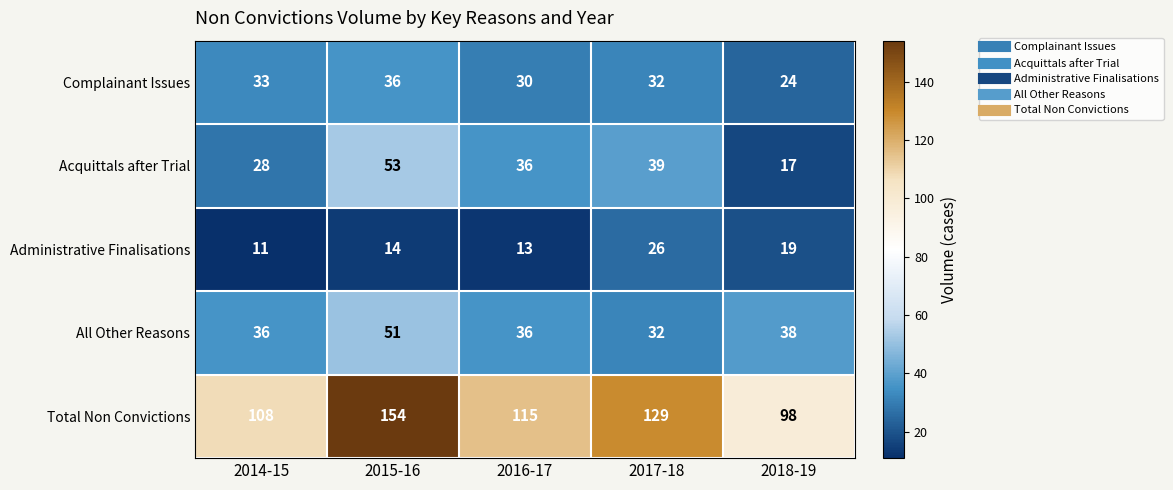

List the series in order of their peak value, highest first.

Total Non Convictions, Acquittals after Trial, All Other Reasons, Complainant Issues, Administrative Finalisations